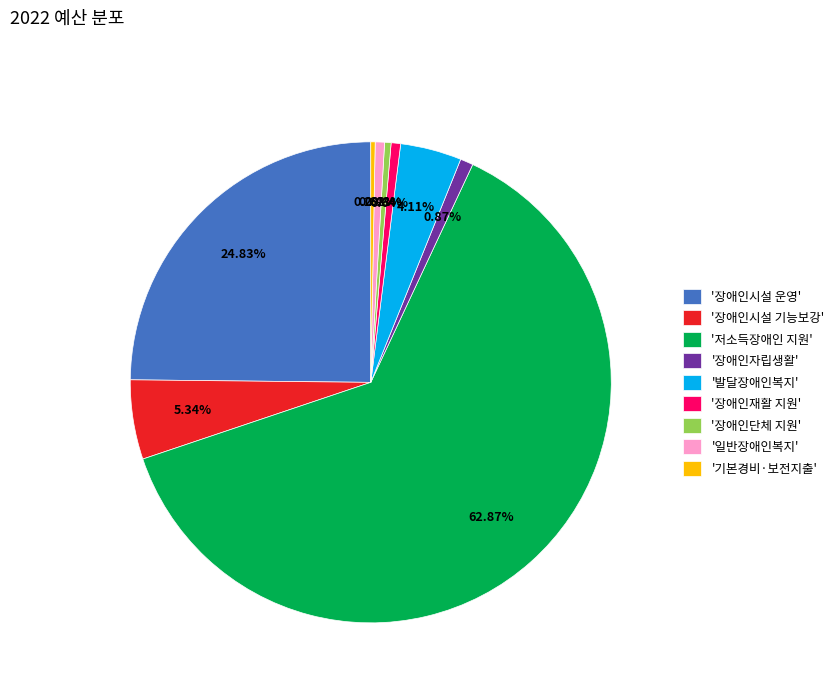

What is the largest slice in the pie chart?

'저소득장애인 지원'